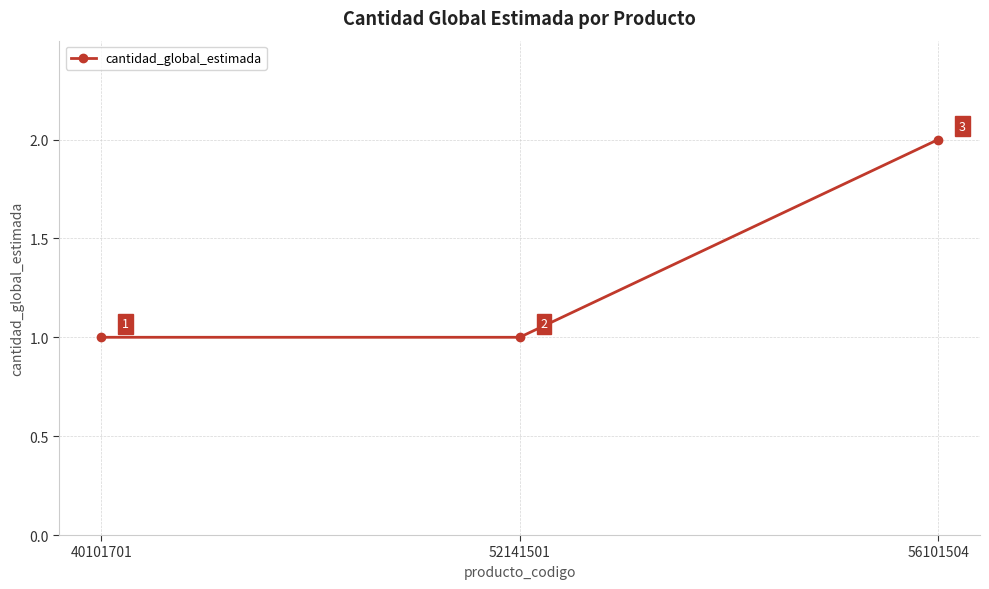

Count the values in the range 1 to 2.

3